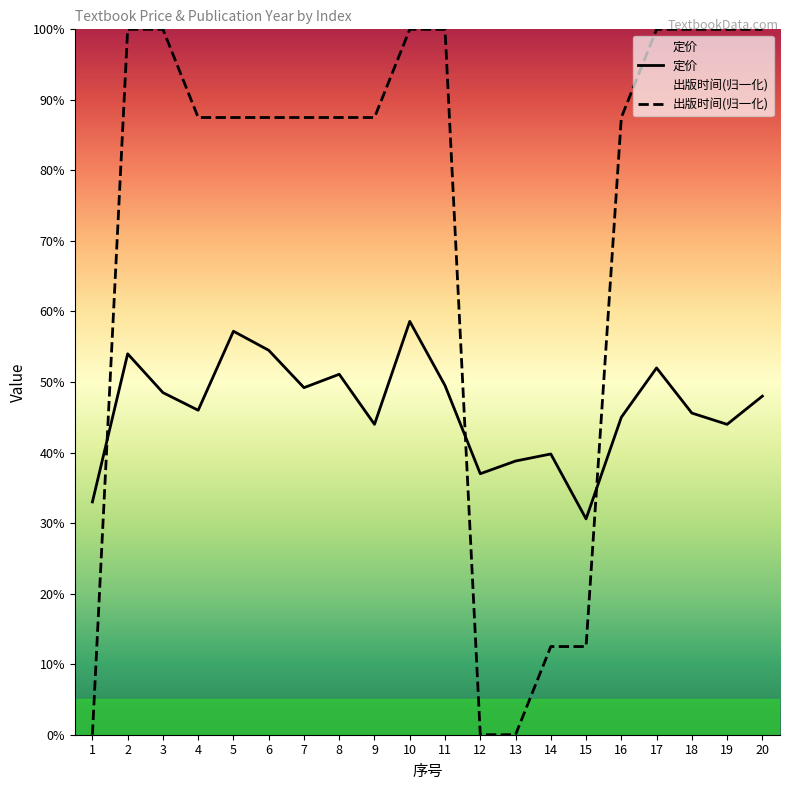

What is the value of the 出版时间(归一化) point at the 6th from the left?

87.5